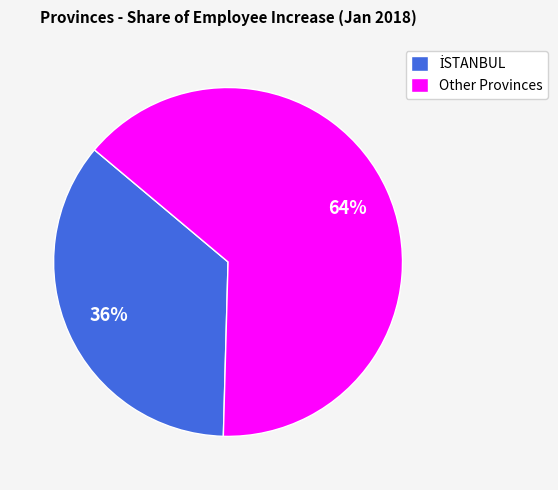

True or false: Other Provinces accounts for 64% of the total.

True